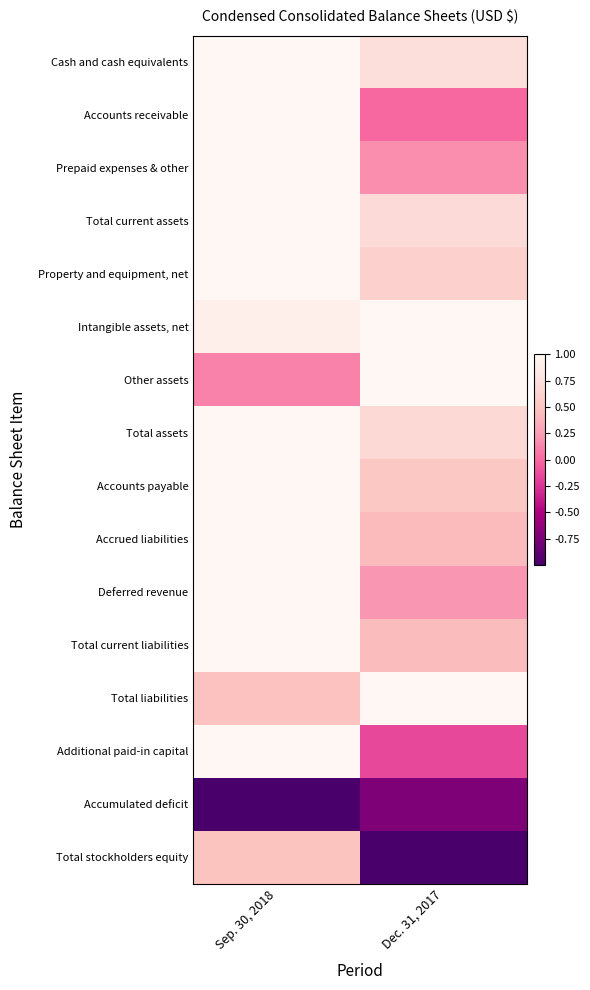

Reading left to right, what are all the values shown in this chart?

Cash and cash equivalents: Sep. 30, 2018=1.0	Dec. 31, 2017=0.7
Accounts receivable: Sep. 30, 2018=1.0	Dec. 31, 2017=0.0
Prepaid expenses & other: Sep. 30, 2018=1.0	Dec. 31, 2017=0.2
Total current assets: Sep. 30, 2018=1.0	Dec. 31, 2017=0.7
Property and equipment, net: Sep. 30, 2018=1.0	Dec. 31, 2017=0.6
Intangible assets, net: Sep. 30, 2018=0.9	Dec. 31, 2017=1.0
Other assets: Sep. 30, 2018=0.1	Dec. 31, 2017=1.0
Total assets: Sep. 30, 2018=1.0	Dec. 31, 2017=0.7
Accounts payable: Sep. 30, 2018=1.0	Dec. 31, 2017=0.5
Accrued liabilities: Sep. 30, 2018=1.0	Dec. 31, 2017=0.4
Deferred revenue: Sep. 30, 2018=1.0	Dec. 31, 2017=0.2
Total current liabilities: Sep. 30, 2018=1.0	Dec. 31, 2017=0.4
Total liabilities: Sep. 30, 2018=0.5	Dec. 31, 2017=1.0
Additional paid-in capital: Sep. 30, 2018=1.0	Dec. 31, 2017=-0.2
Accumulated deficit: Sep. 30, 2018=-1.0	Dec. 31, 2017=-0.7
Total stockholders equity: Sep. 30, 2018=0.5	Dec. 31, 2017=-1.0